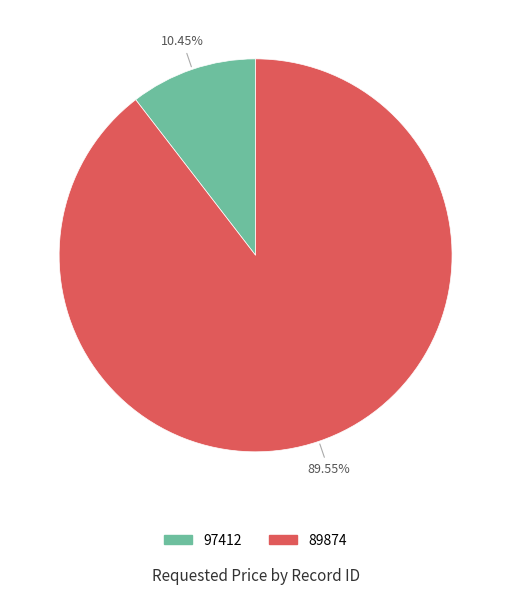

Which slice is the largest?

89874